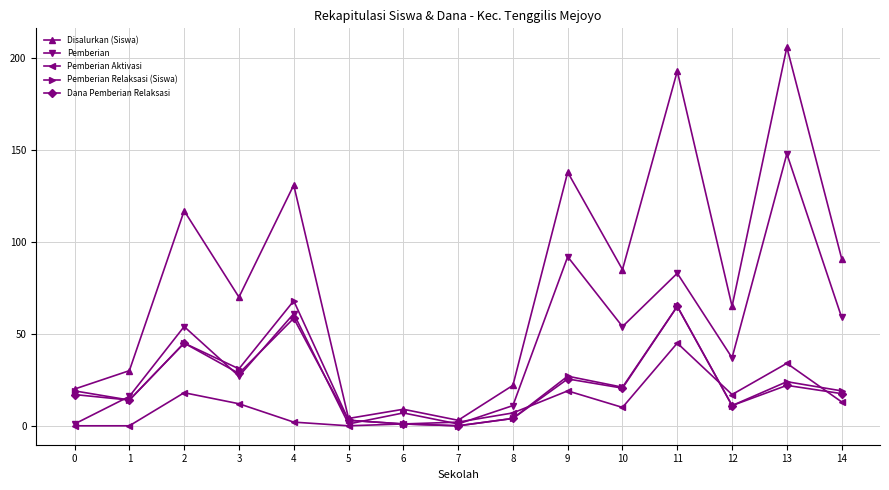

After their last crossing, which series has the higher values: Pemberian or Dana Pemberian Relaksasi?

Pemberian